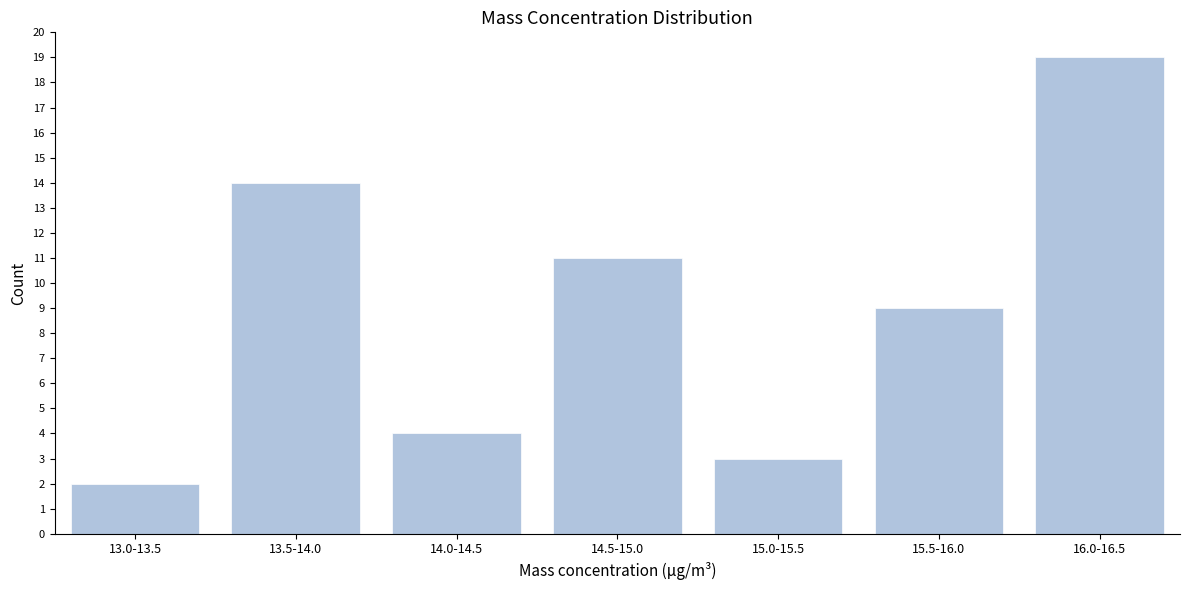

Reading left to right, what are all the values shown in this chart?

13.0-13.5=2	13.5-14.0=14	14.0-14.5=4	14.5-15.0=11	15.0-15.5=3	15.5-16.0=9	16.0-16.5=19